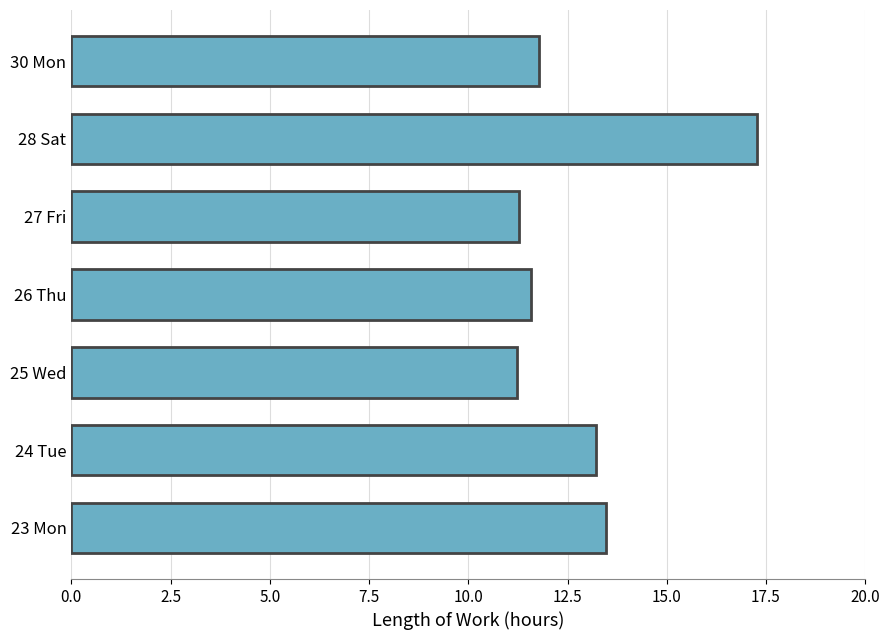

Approximately how many times larger is the value at 26 Thu compared to 23 Mon?

0.9